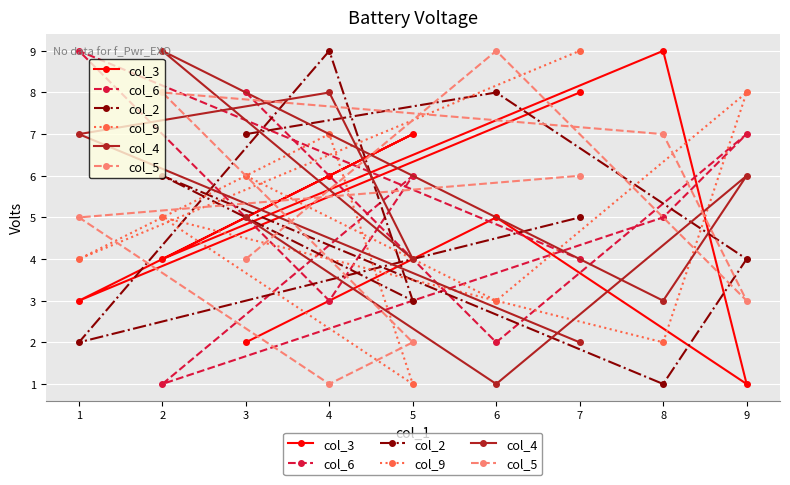

Does the chart display data point markers on the line(s)?

Yes